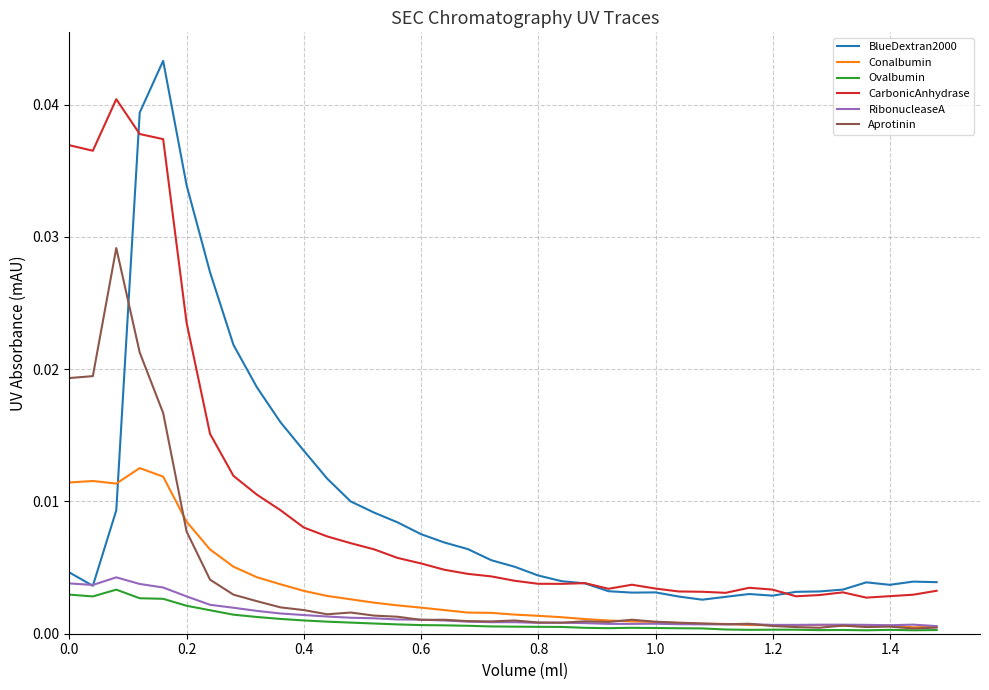

Does the chart display data point markers on the line(s)?

No